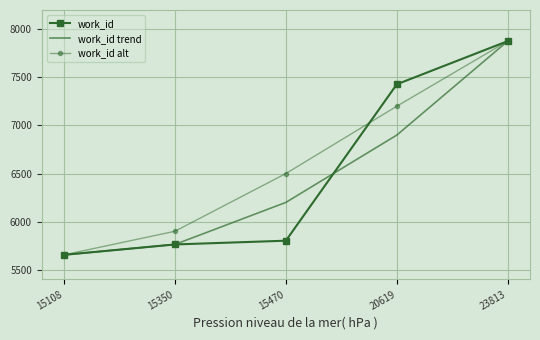

What is the difference between the second highest and minimum values in the work_id trend series?

1245